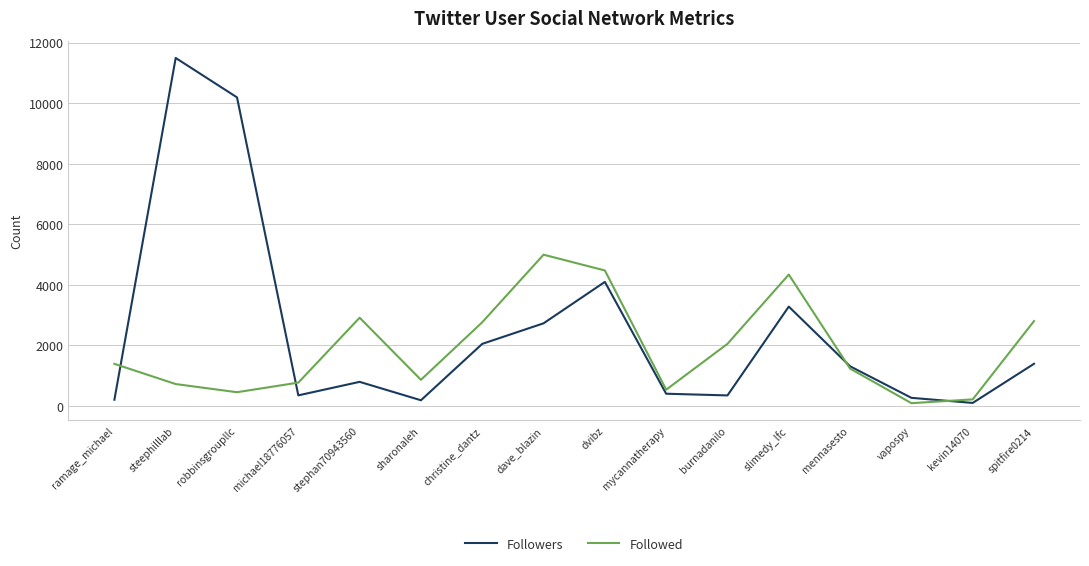

What is the difference between the maximum and minimum values in the Followers series?

11396